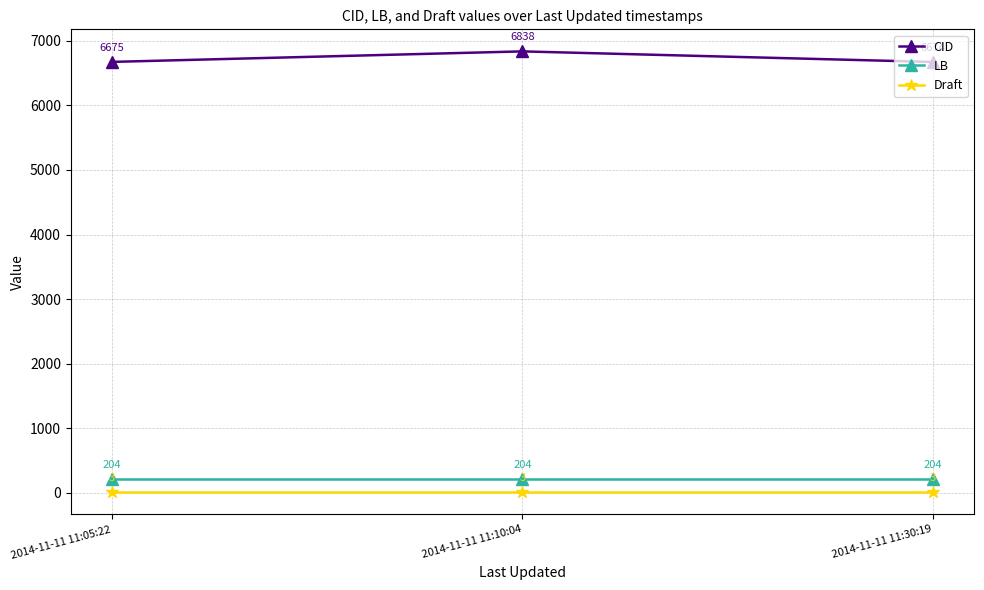

What is the label of the 2nd point from the left?

2014-11-11 11:10:04